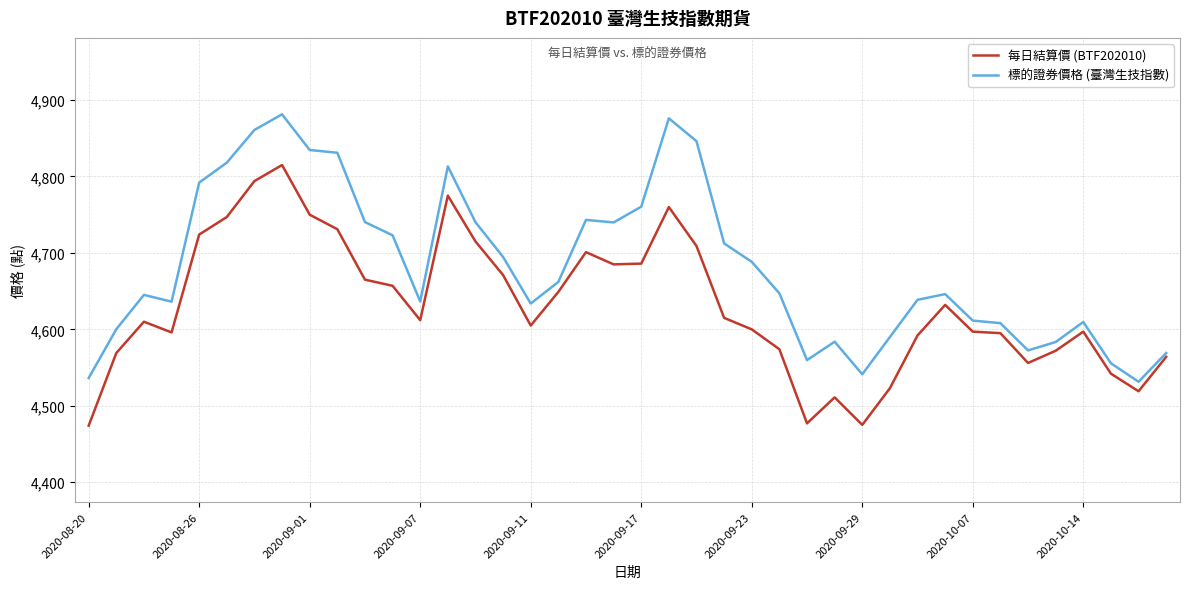

List the series in order of their overall mean, highest first.

標的證券價格 (臺灣生技指數), 每日結算價 (BTF202010)